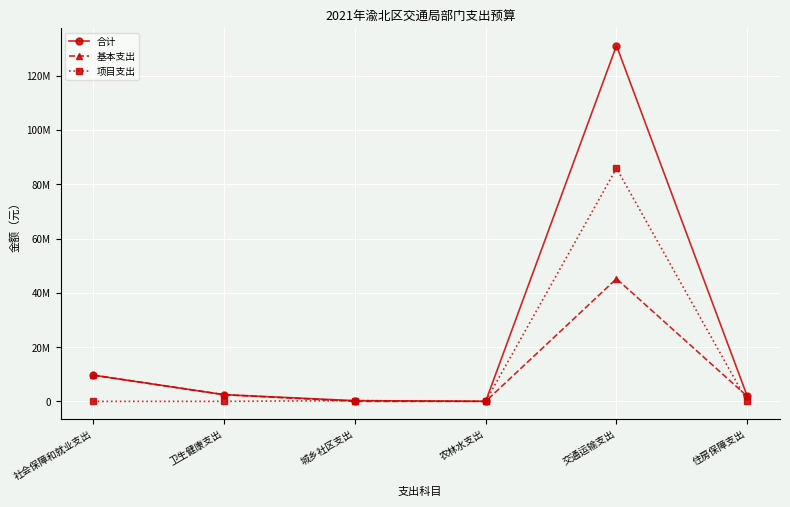

Does the chart display data point markers on the line(s)?

Yes